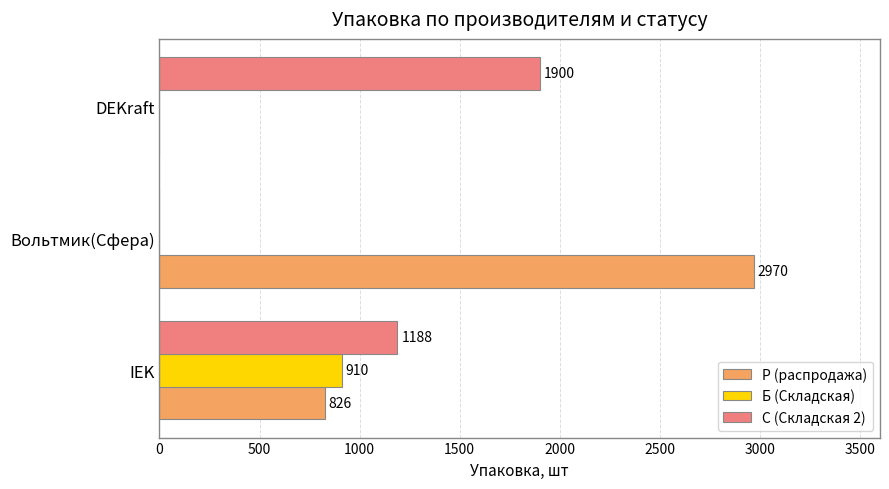

At which label is Р (распродажа) closest to 1485?

IEK